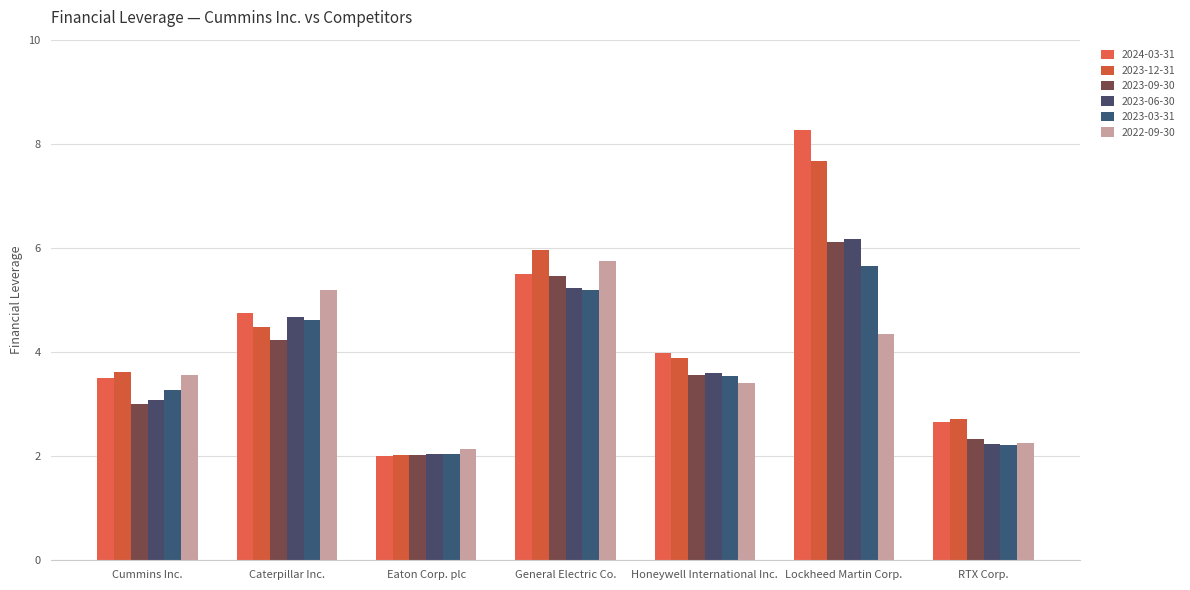

What is the average value of the 2024-03-31 series?

4.4